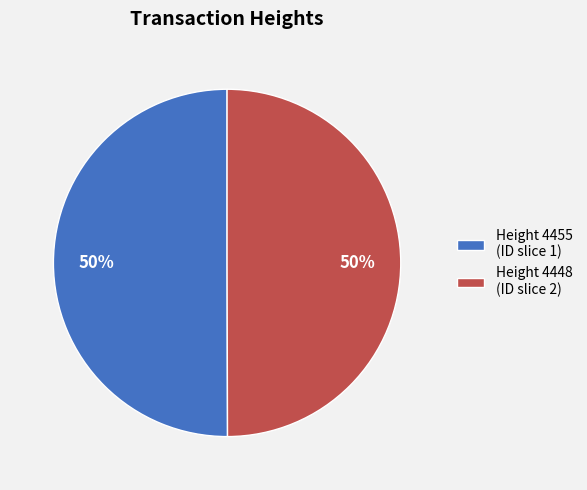

What is the ratio of the value at Height 4455 (ID slice 1) to the value at Height 4448 (ID slice 2)?

1.0